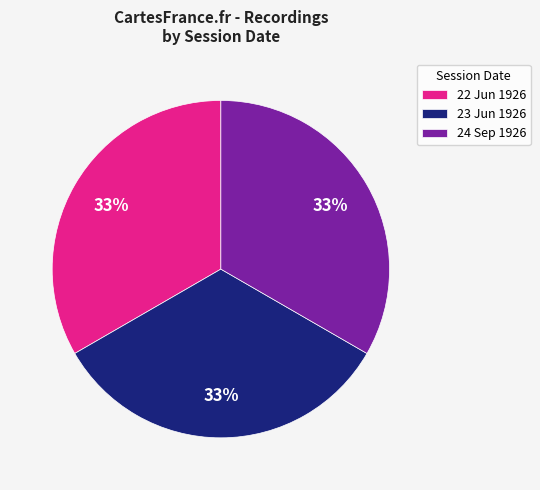

Combined, do 22 Jun 1926 and 24 Sep 1926 account for over 50%?

Yes